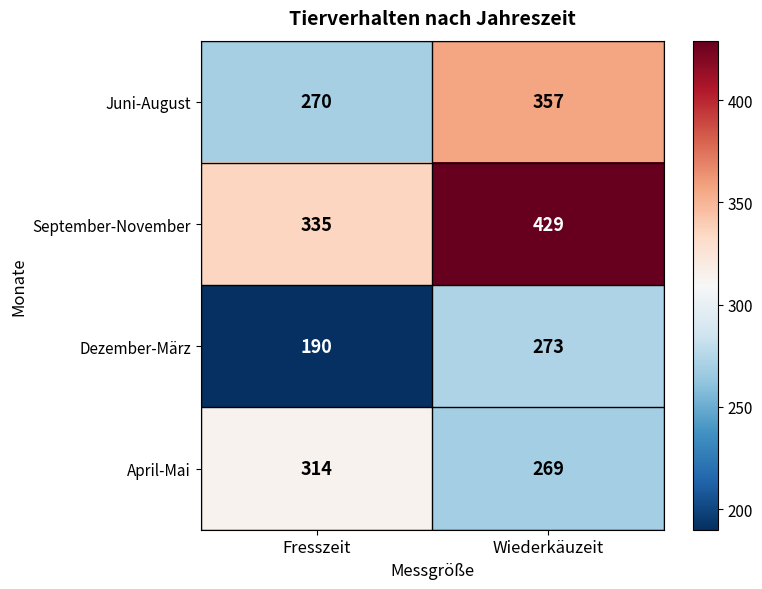

What is the total value across all series at Wiederkäuzeit?

1328